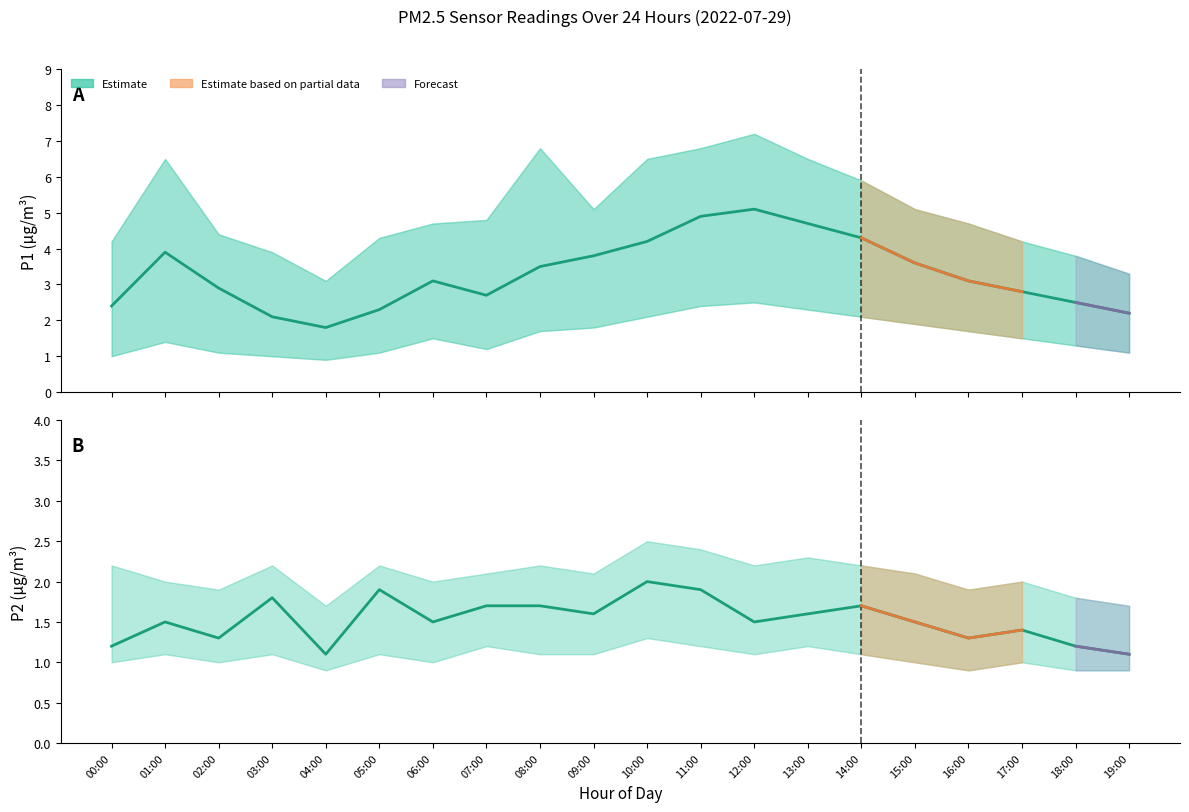

Which label corresponds to the largest value in the chart?

12:00